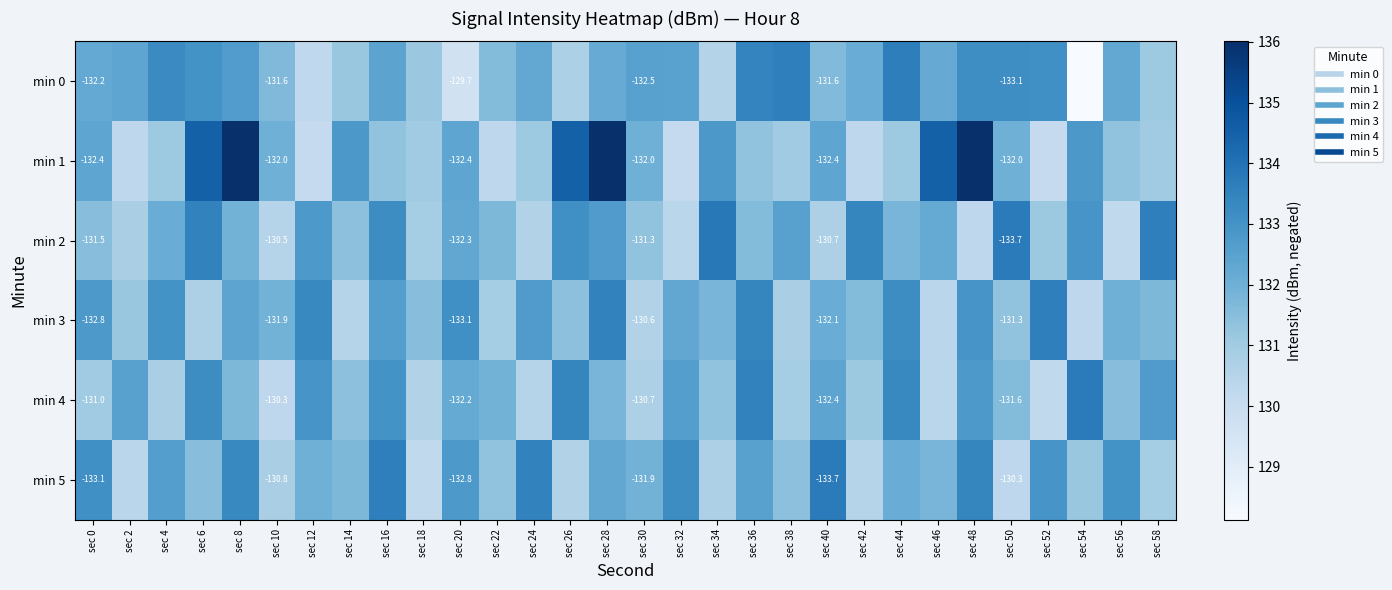

Read the min 0 value at sec 8.

132.7